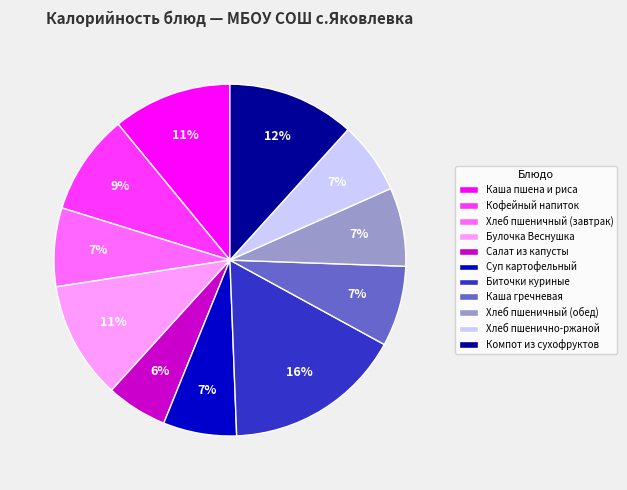

Which slice is the largest?

Биточки куриные